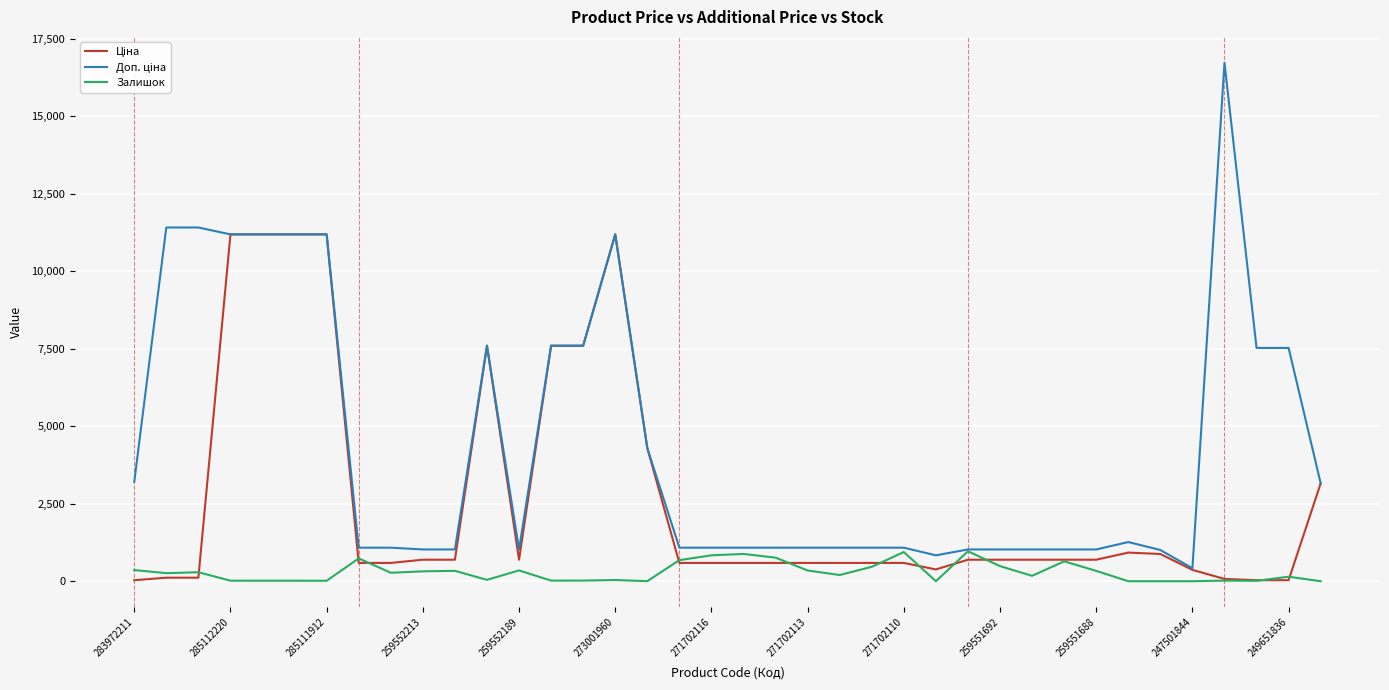

What is the difference between the highest and lowest values at 271702110?

491.7